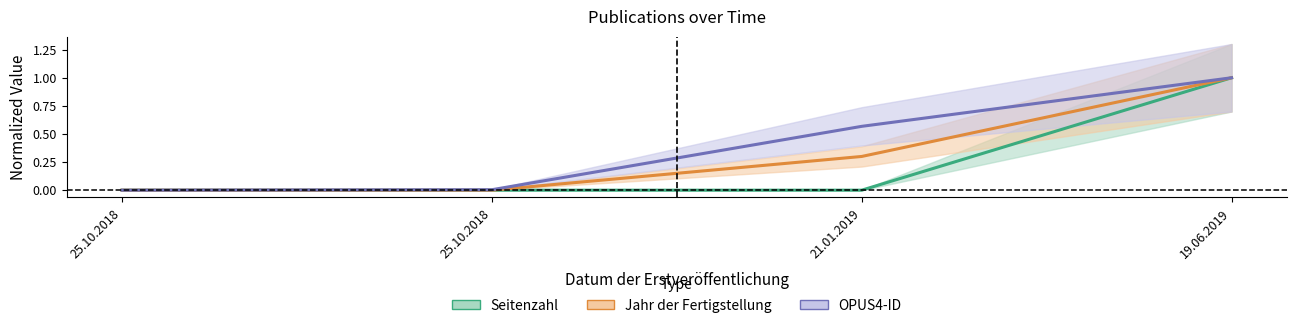

Which series has the largest total across all categories?

OPUS4-ID